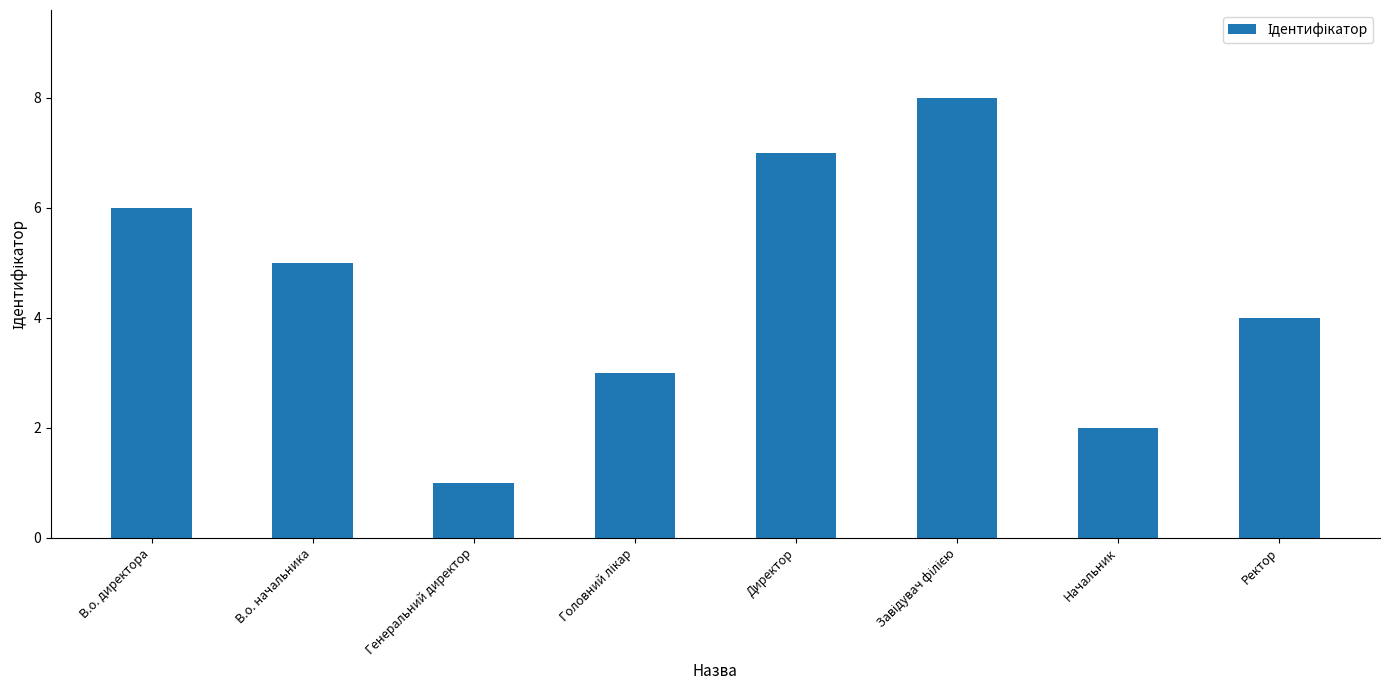

What is the label of the 1st bar from the right?

Ректор